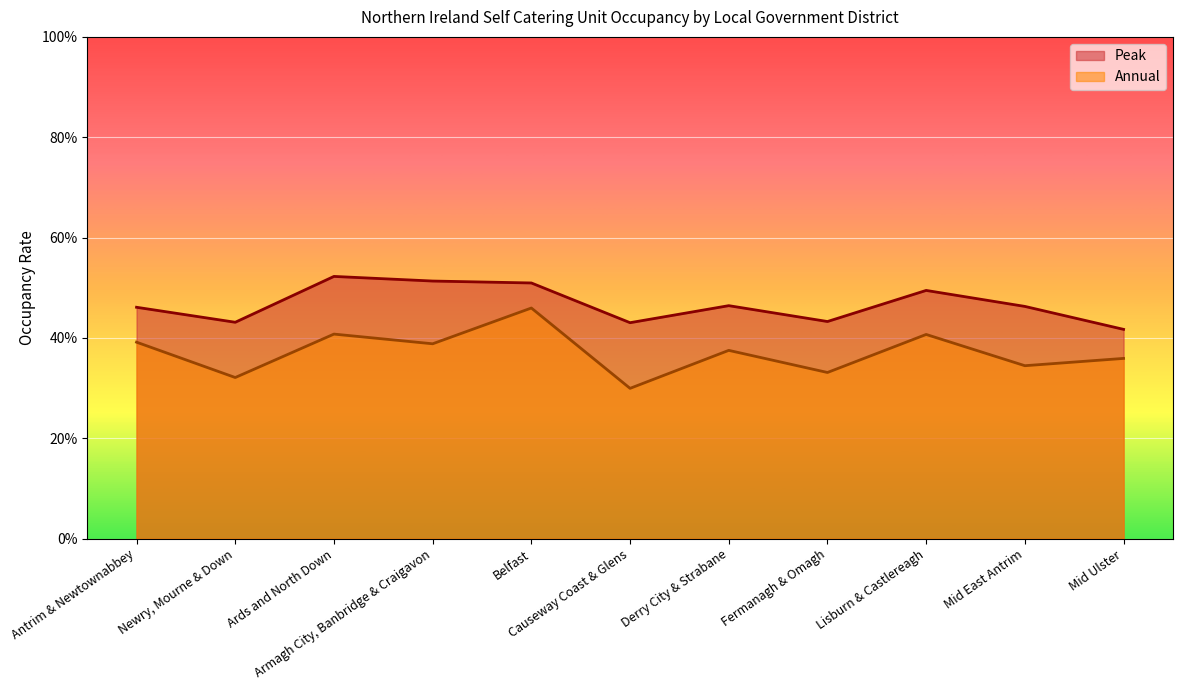

List the labels in order of Peak value, largest first.

Ards and North Down, Armagh City, Banbridge & Craigavon, Belfast, Lisburn & Castlereagh, Derry City & Strabane, Mid East Antrim, Antrim & Newtownabbey, Fermanagh & Omagh, Newry, Mourne & Down, Causeway Coast & Glens, Mid Ulster